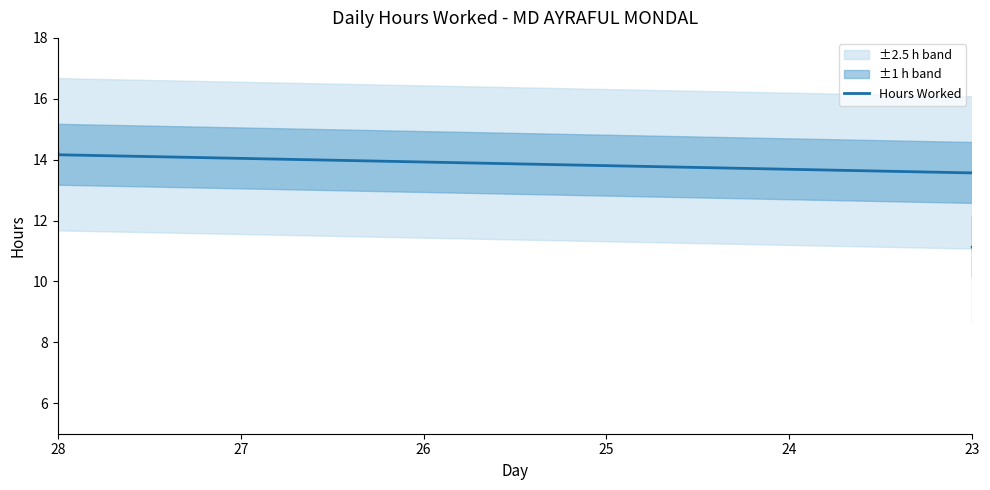

How many data points are less than 14?

13